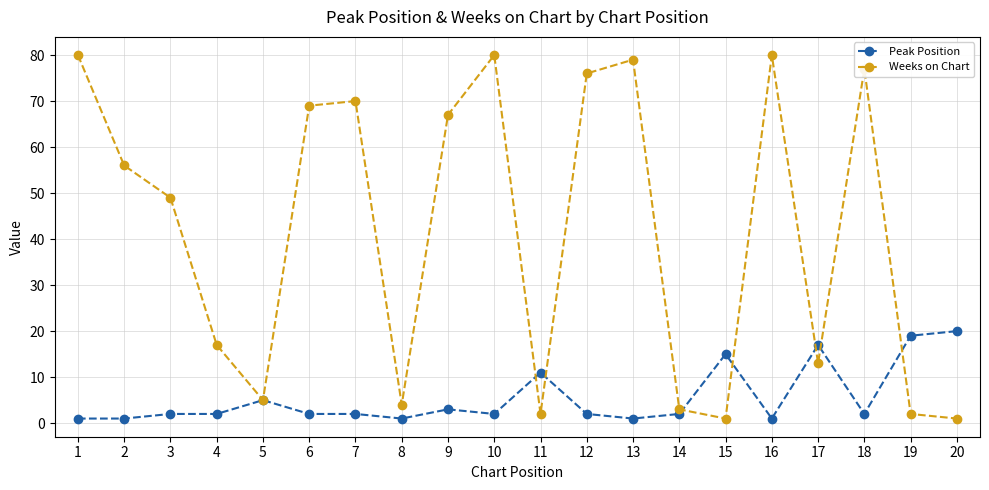

What is the sum of all Weeks on Chart values?

831